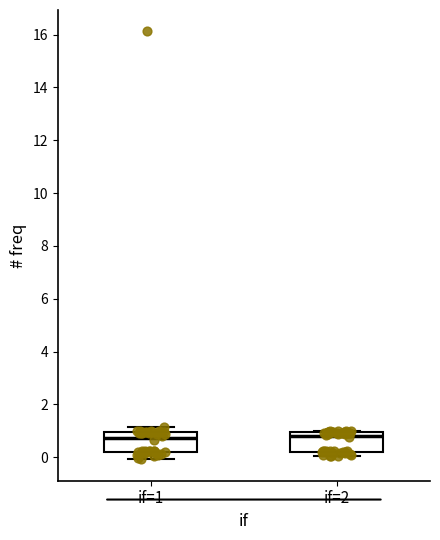

Reading left to right, read every box against the y-axis: the position of its median line, the range the box covers, and the ends of its whiskers. The values are not printed on the chart, so give them approximately, as read against the axis.

if=1: median 0.8, box 0.2 to 1.0, whiskers 0.0 to 1.2
if=2: median 0.8, box 0.2 to 1.0, whiskers 0.0 to 1.0